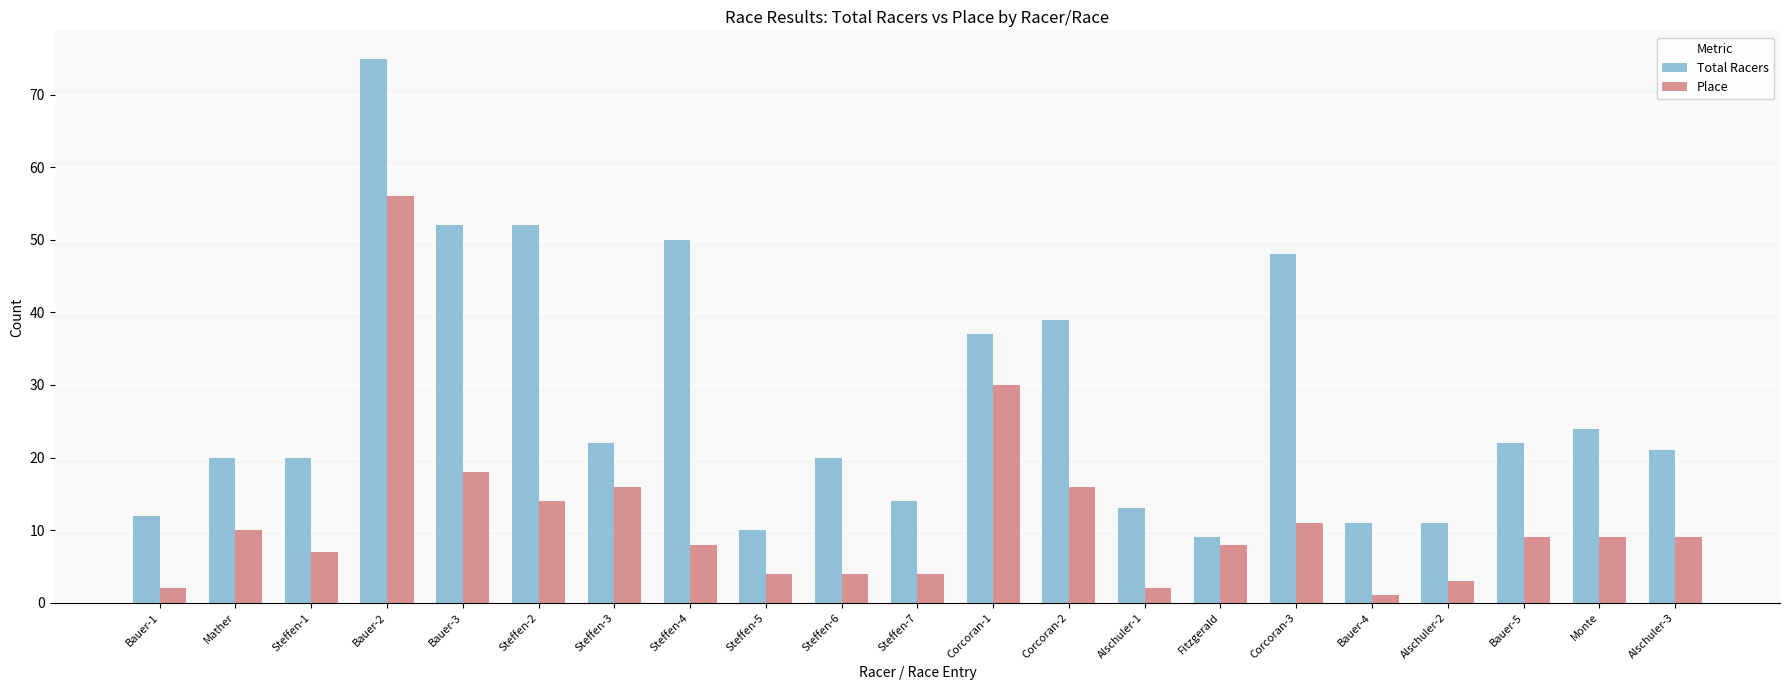

Reading left to right, transcribe all the data shown in this chart.

Total Racers: 12	20	20	75	52	52	22	50	10	20	14	37	39	13	9	48	11	11	22	24	21
Place: 2	10	7	56	18	14	16	8	4	4	4	30	16	2	8	11	1	3	9	9	9